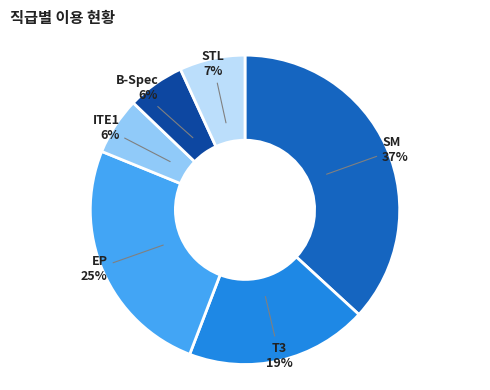

To the nearest percent, what is the average slice percentage?

17%